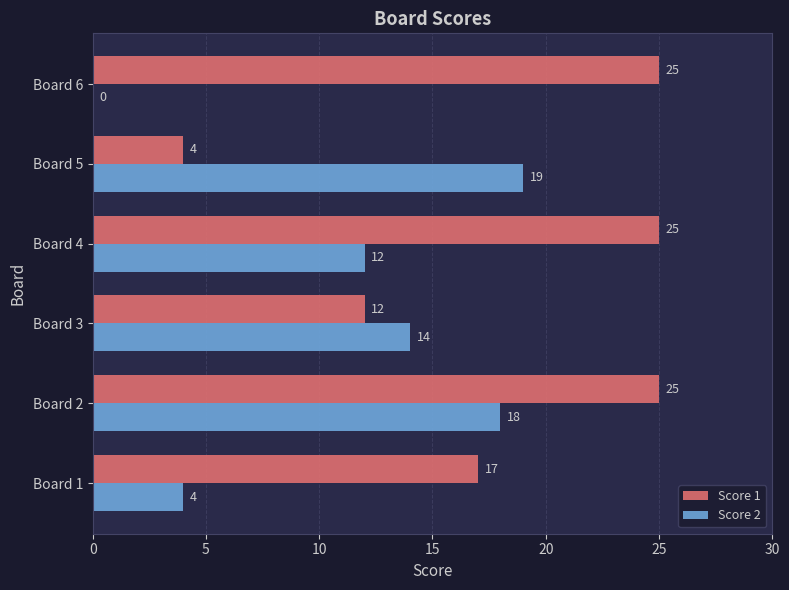

What is the sum of the Score 2 values at Board 1 and Board 6?

4